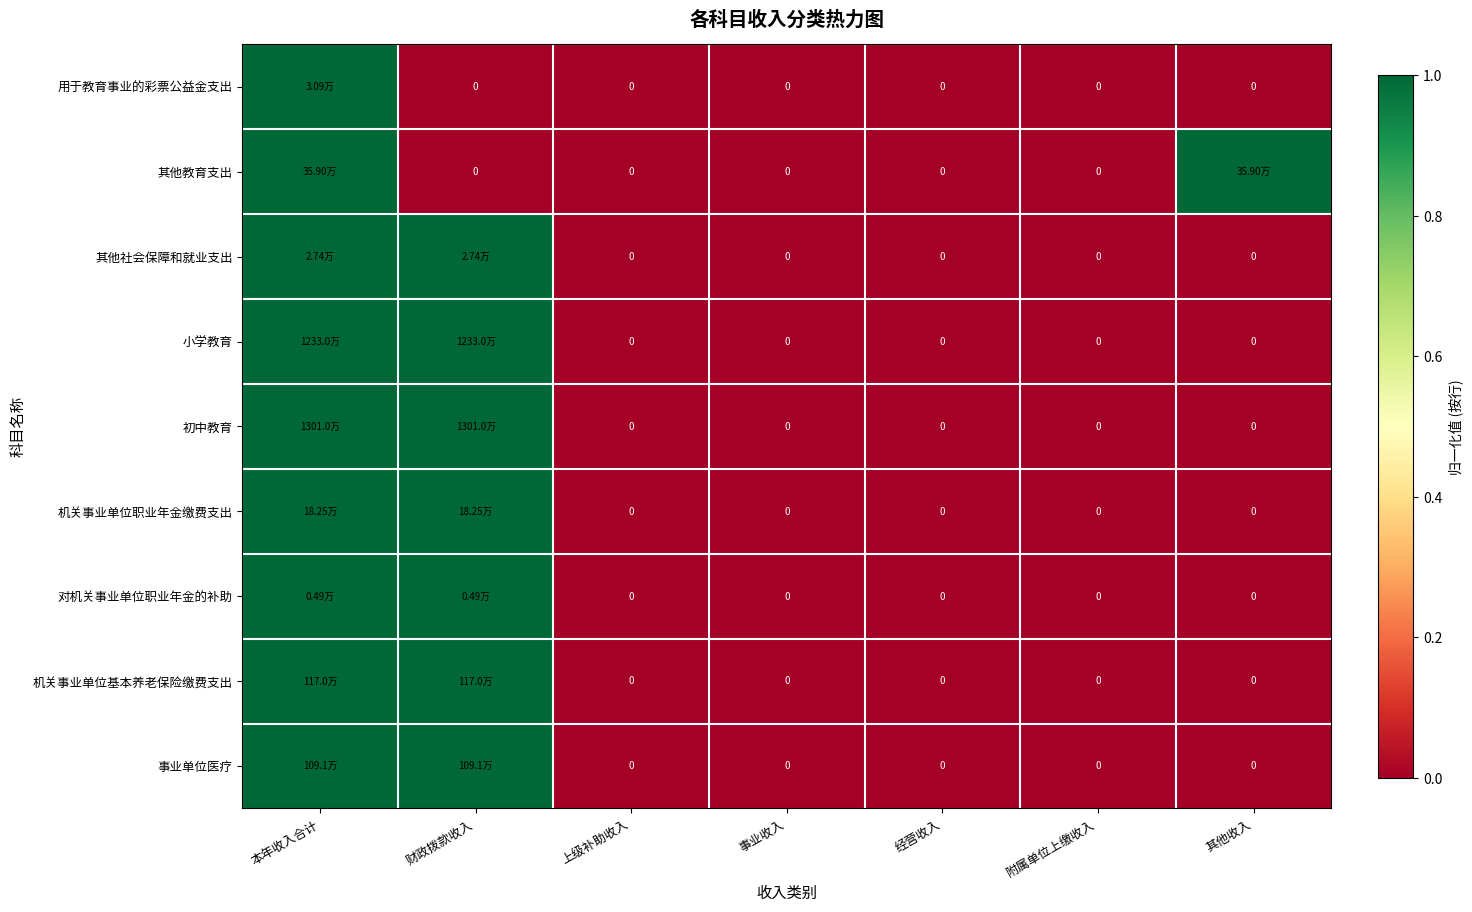

What is the difference between the second highest and minimum values in the 其他社会保障和就业支出 series?

1